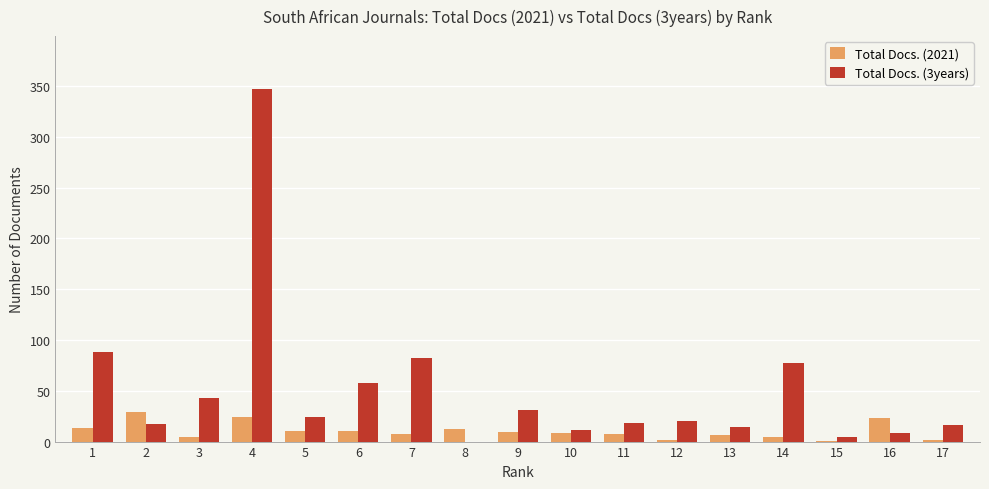

Count the number of categories in the chart.

17